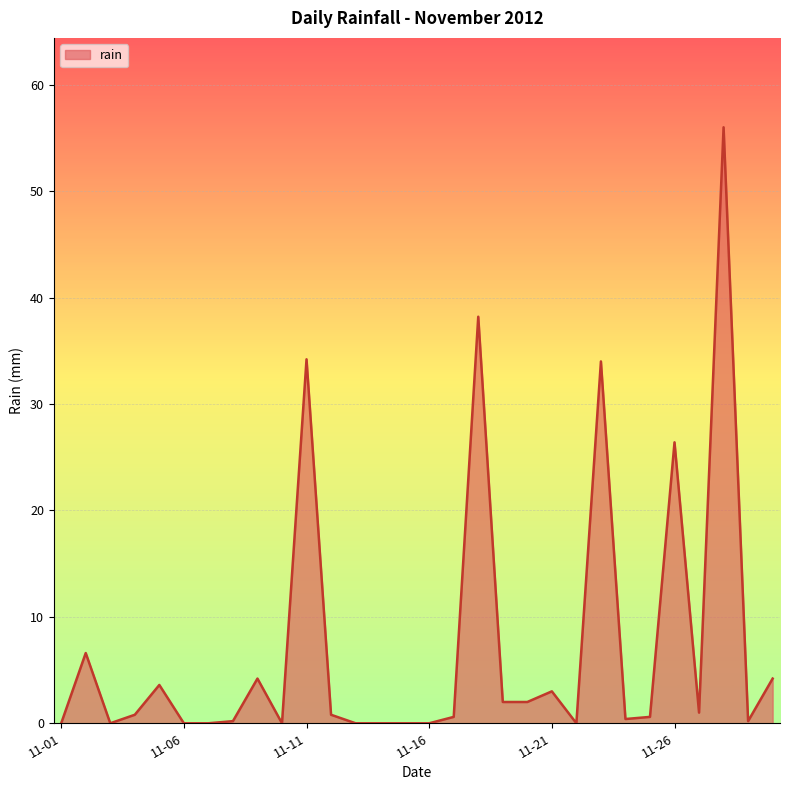

What is the difference between the maximum and minimum values?

56.0